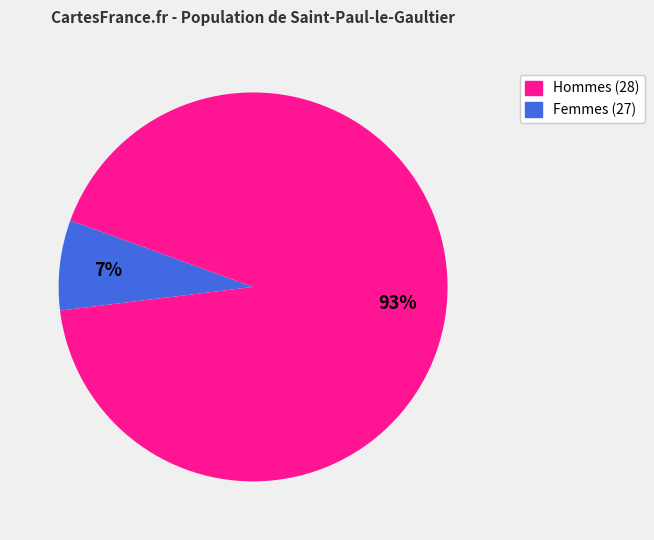

Does any single category account for the majority?

Yes